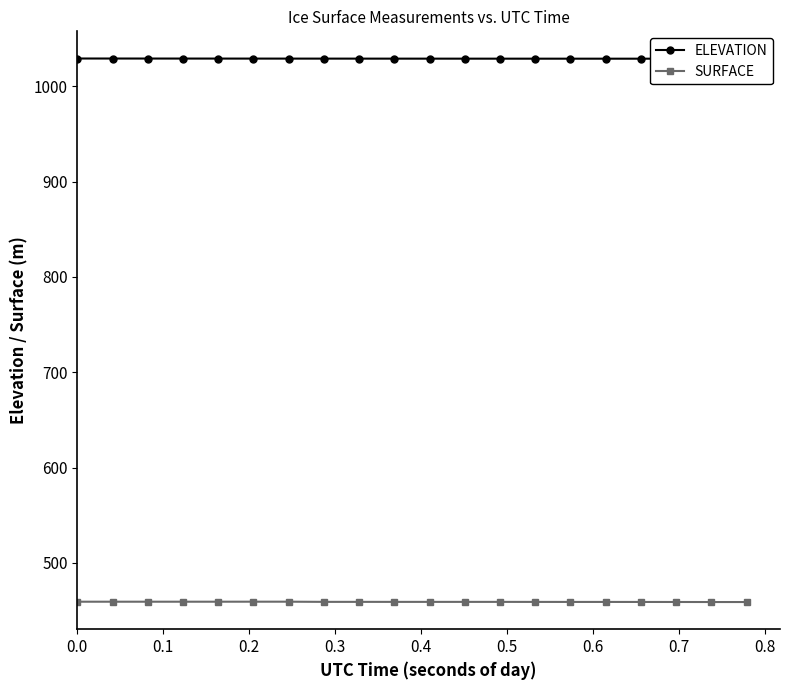

Which series has the largest total across all categories?

ELEVATION